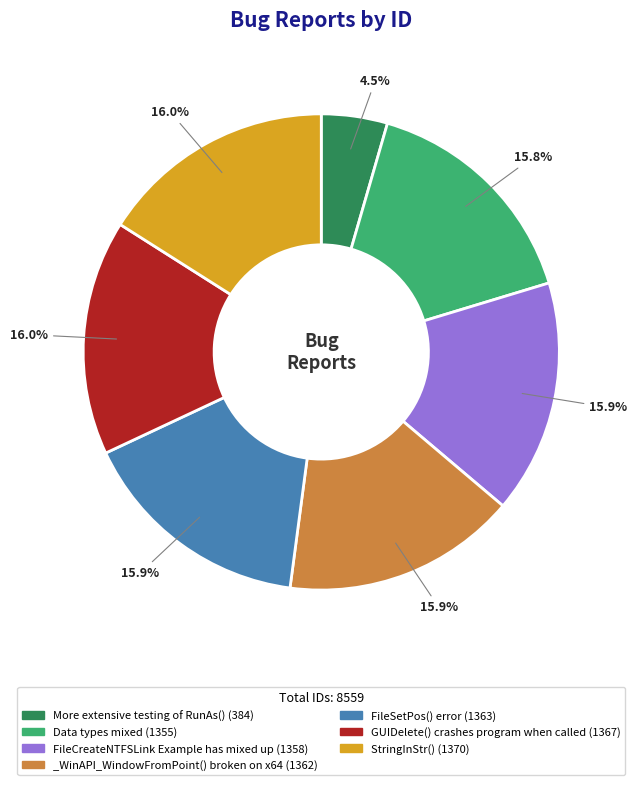

Count the number of slices in the pie.

7